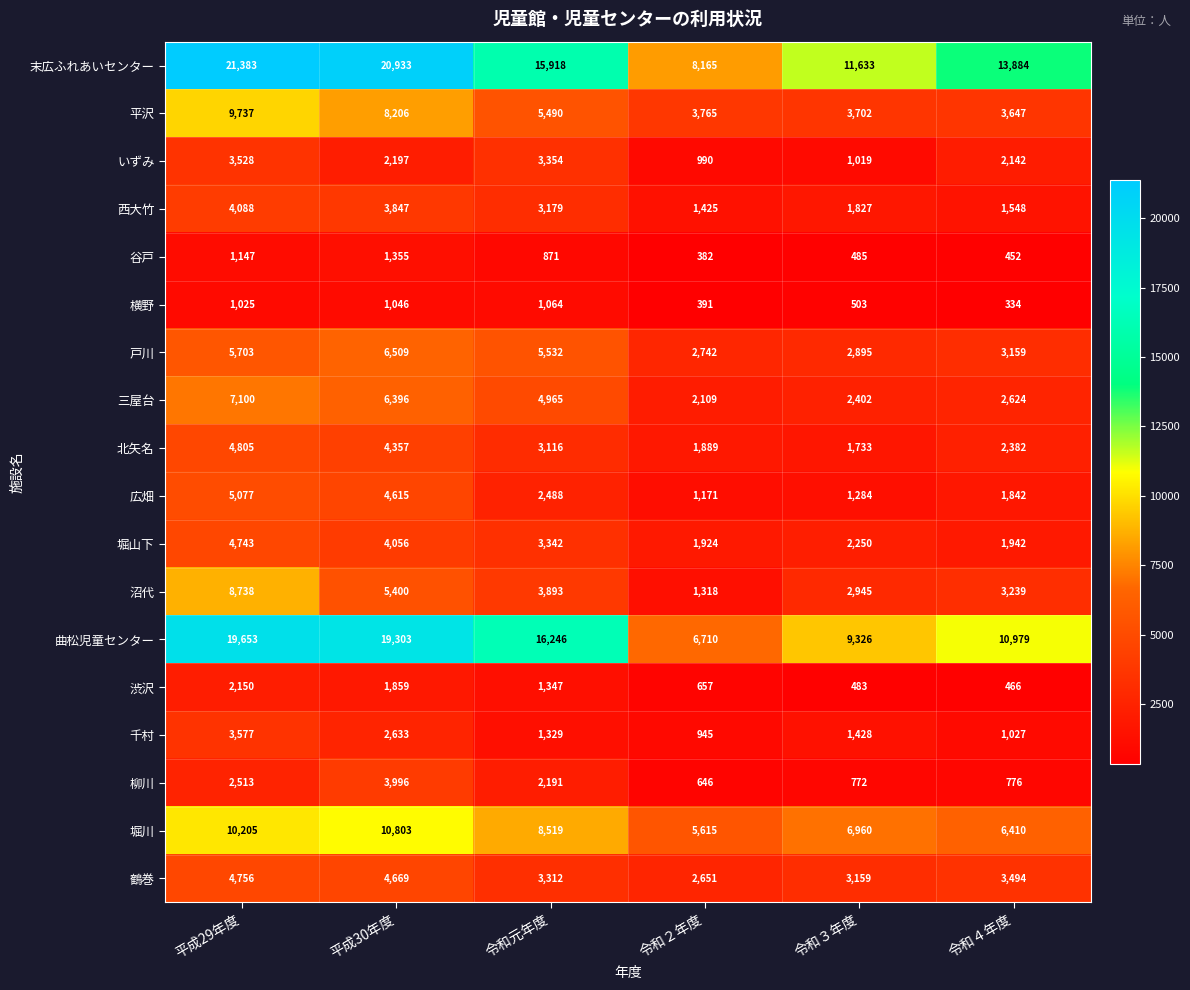

The value of 平沢 at 令和２年度 is 6740. True or false?

False